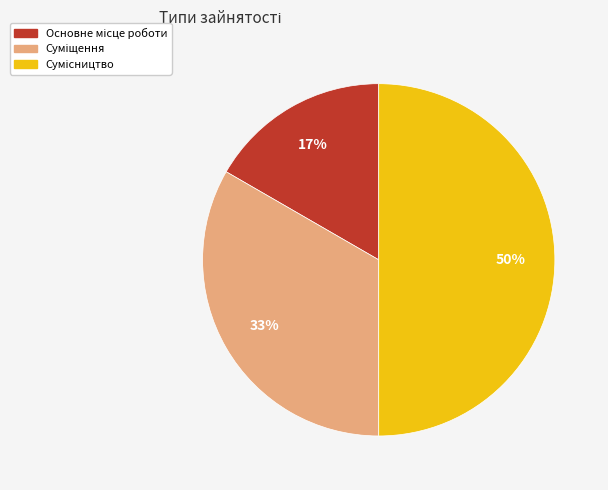

To the nearest percent, what is the average slice percentage?

33%